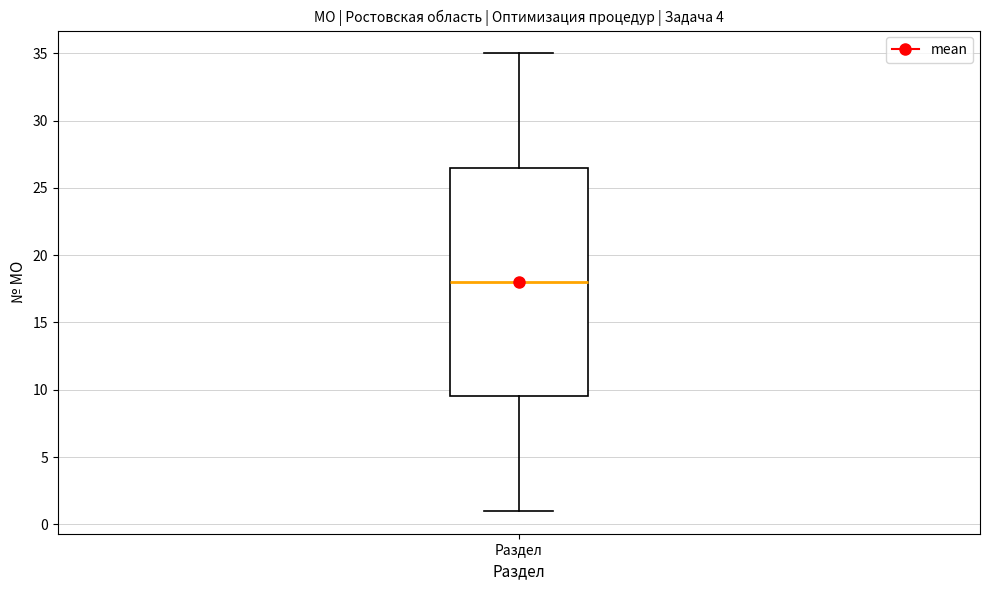

Read this box plot against the y-axis: the position of the median line, the range covered by the box, and the ends of both whiskers. The values are not printed on the chart, so give them approximately, as read against the axis.

median 18.0, box 9.5 to 26.5, whiskers 1.0 to 35.0